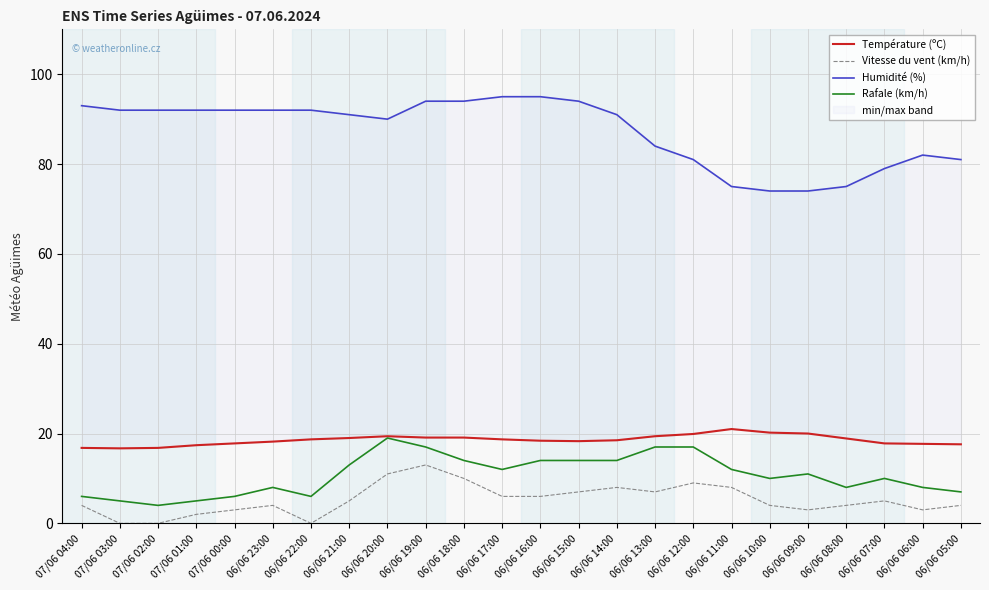

What is the label of the 8th point from the right?

06/06 12:00